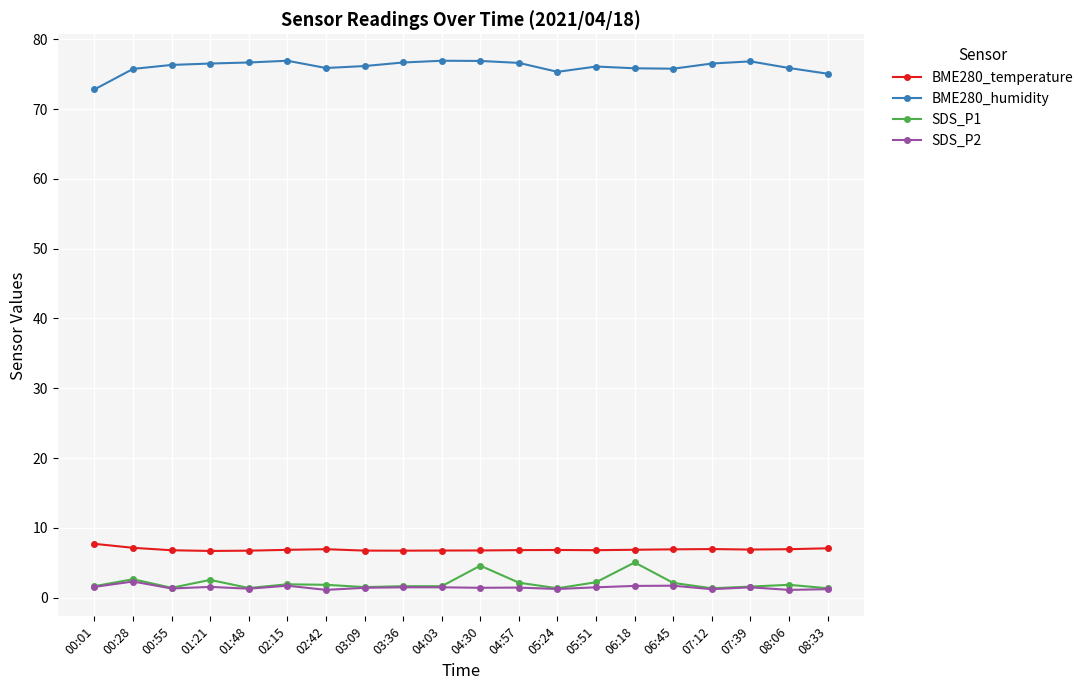

What is the minimum value for BME280_humidity?

72.8